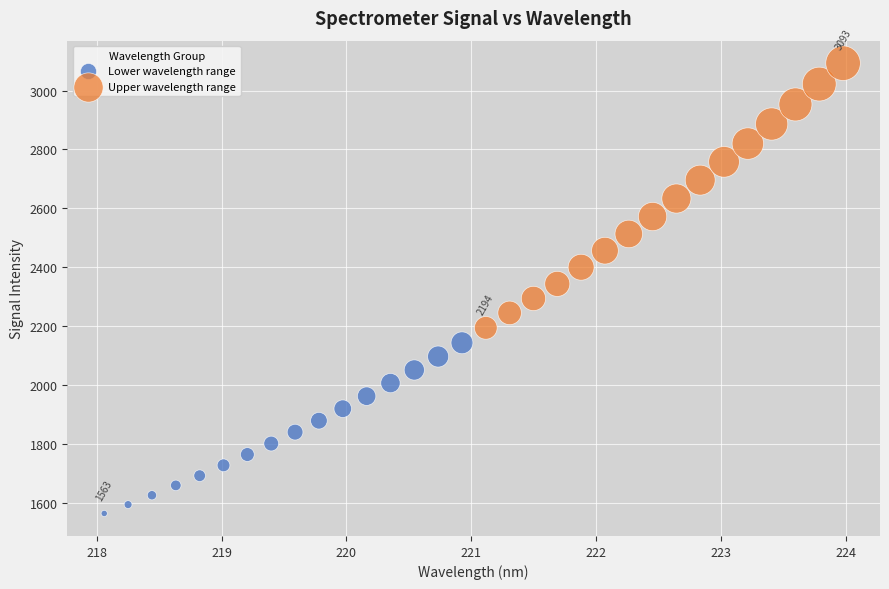

Which series contains the lowest Y value?

Lower wavelength range